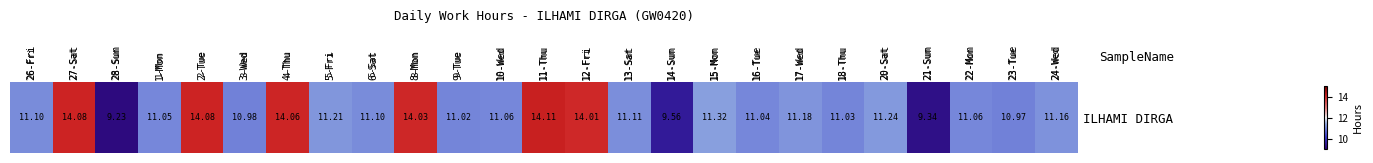

What is the sum of all values?

290.1